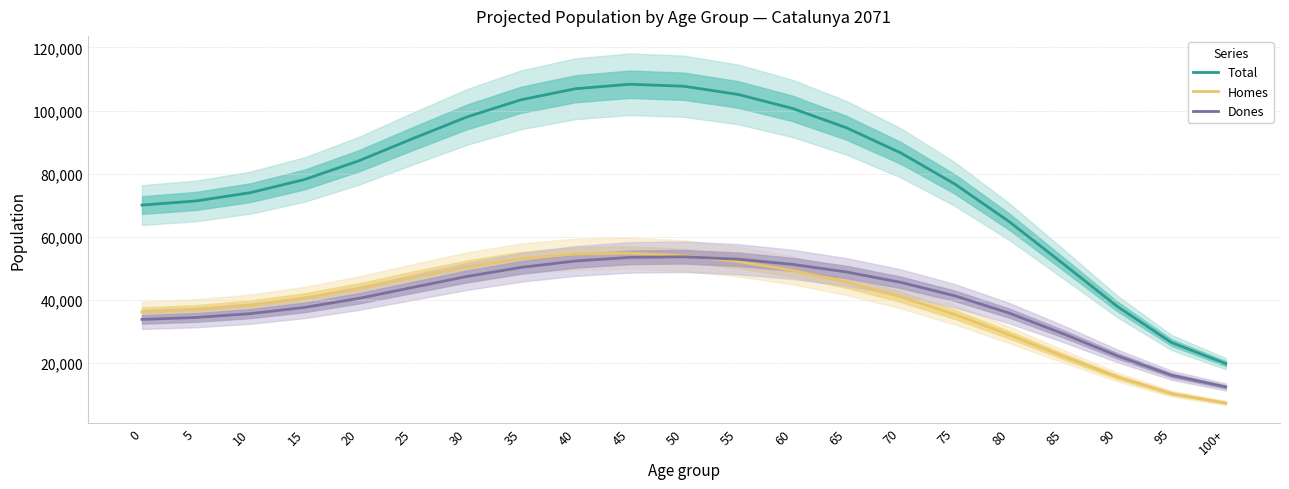

How many lines are shown in the chart?

3